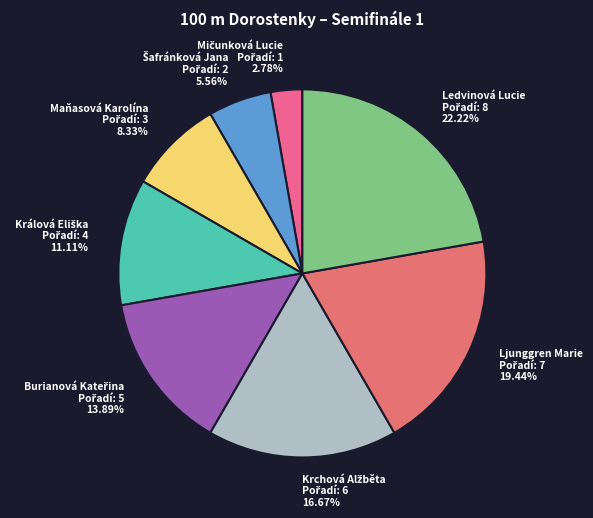

Is there any slice that represents more than half of the pie?

No